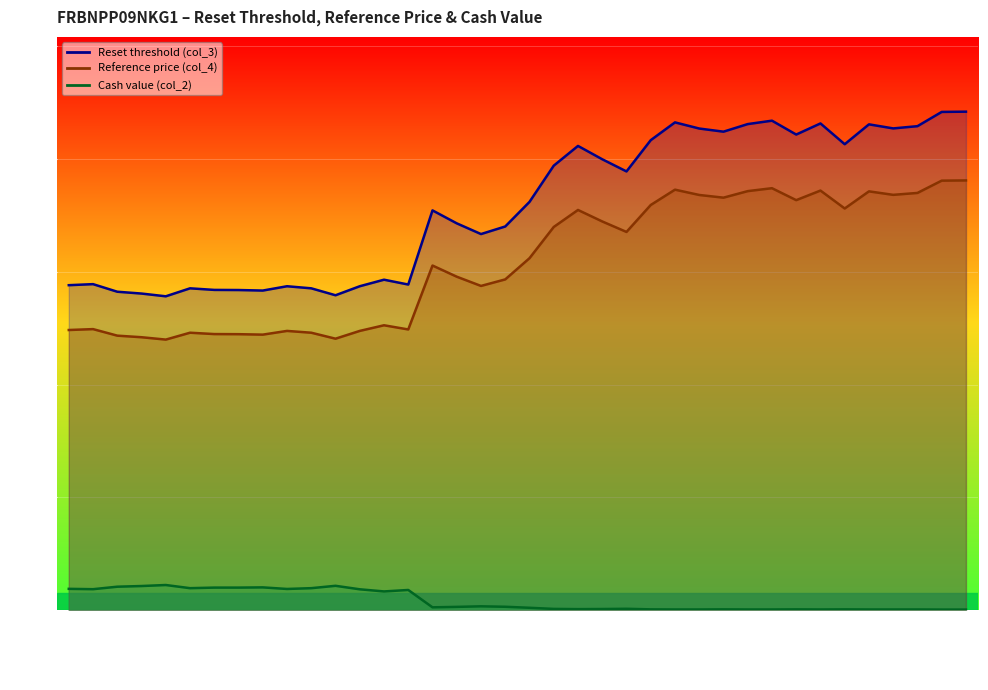

What is the total value across all series at 2025-09-10?

55.4